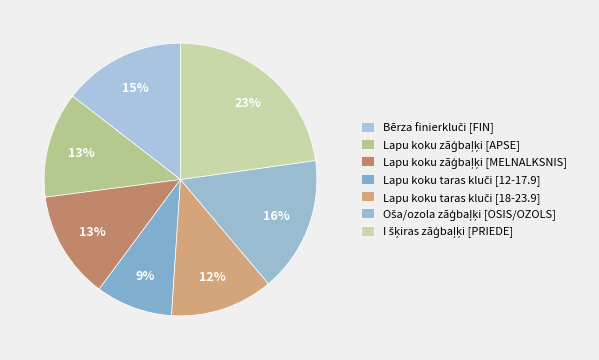

To the nearest percent, what is the difference between the largest and smallest slice percentages?

14%